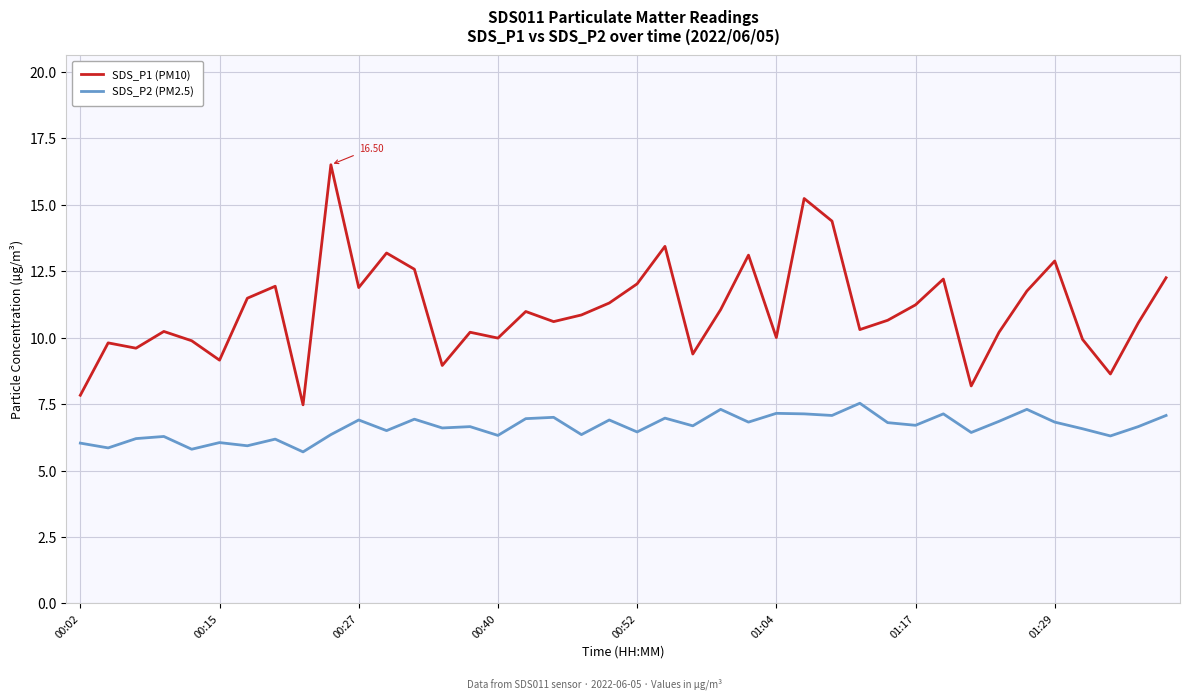

Which series has the widest spread of values?

SDS_P1 (PM10)